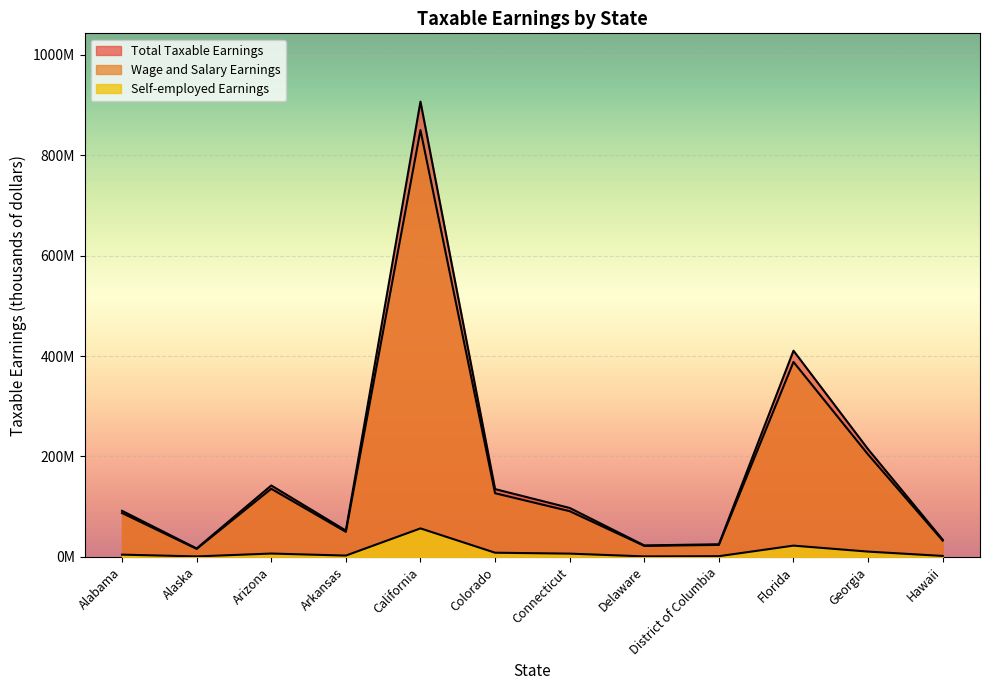

What position from the left is Alabama?

1